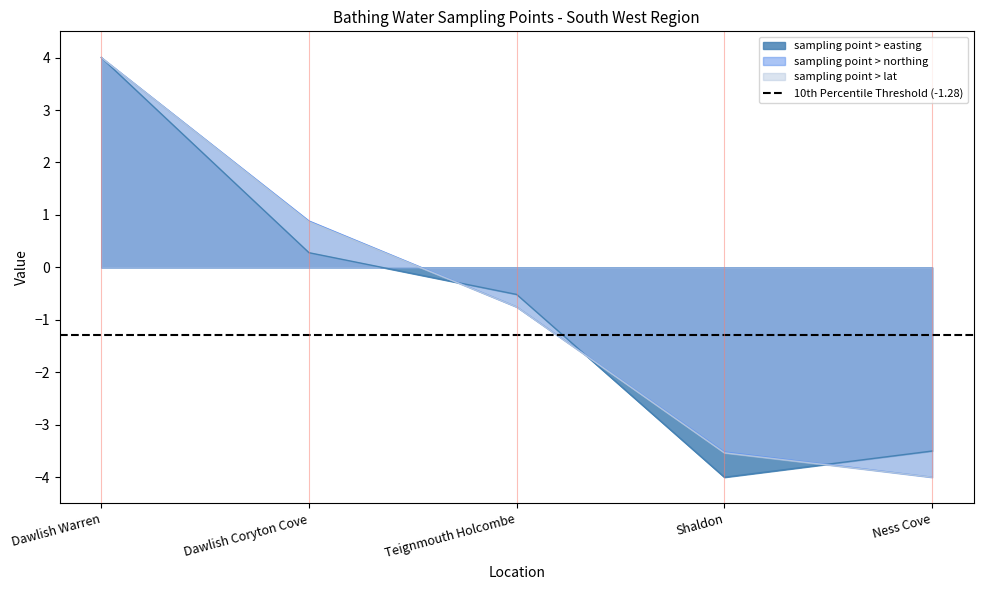

What is the minimum value for sampling point > easting?

-4.0